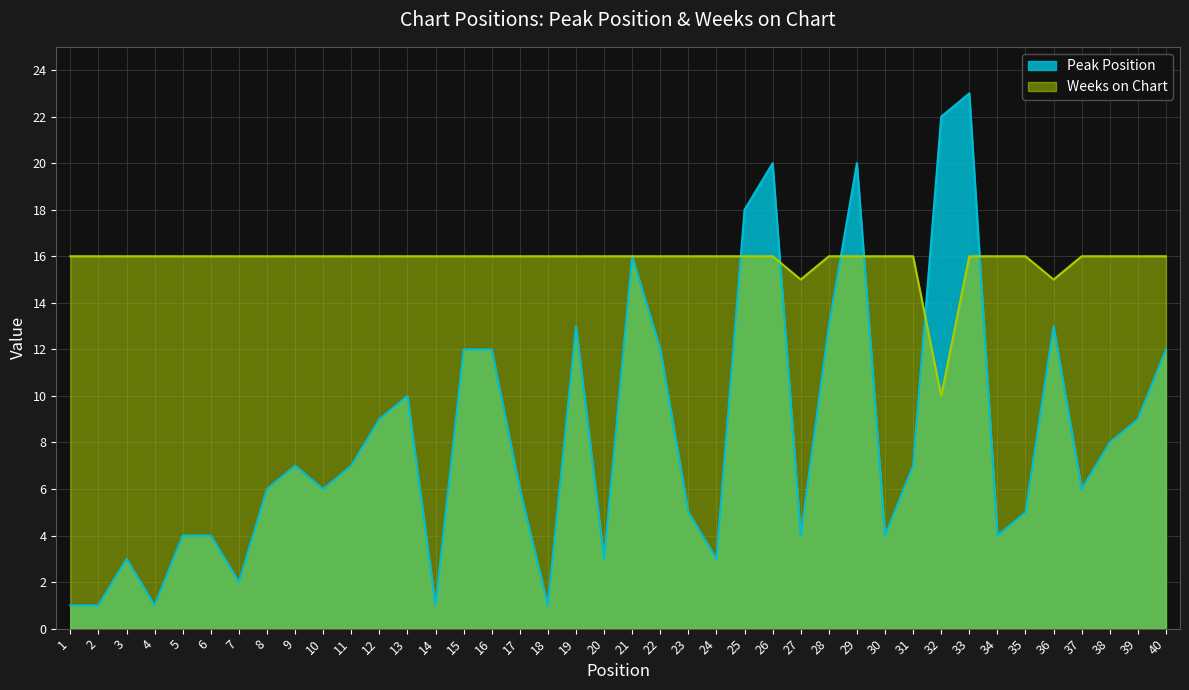

At how many categories does at least one series exceed 13?

40